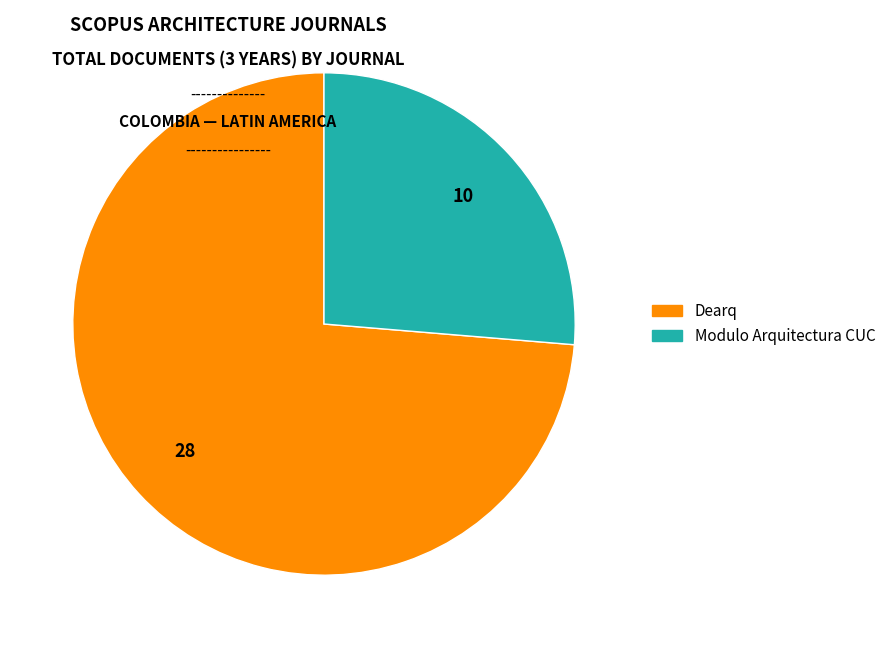

What is the ratio of the value at Modulo Arquitectura CUC to the value at Dearq?

0.4